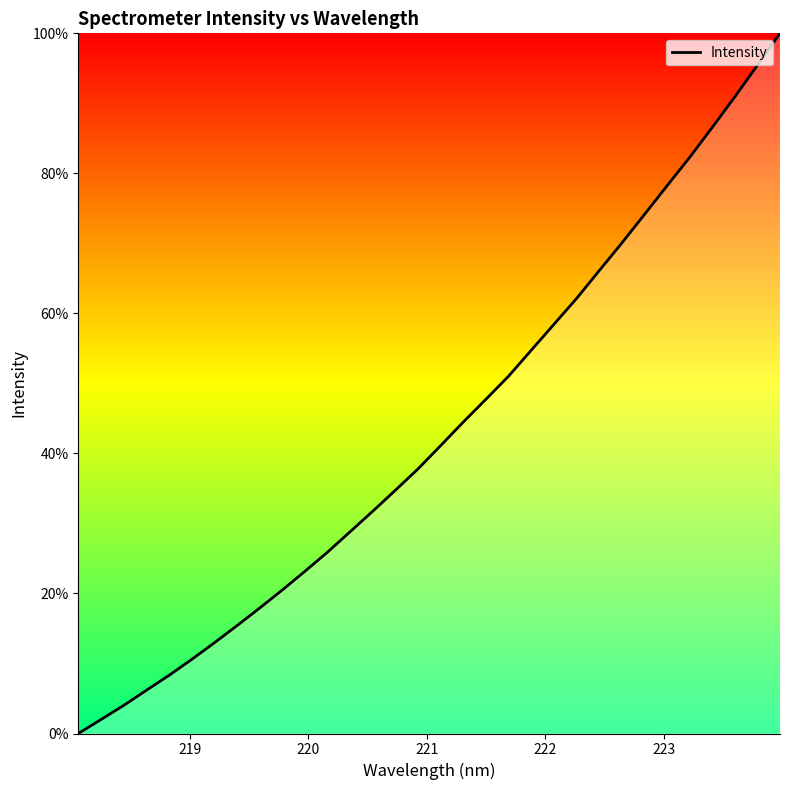

What is the sum of all values?

1383.1